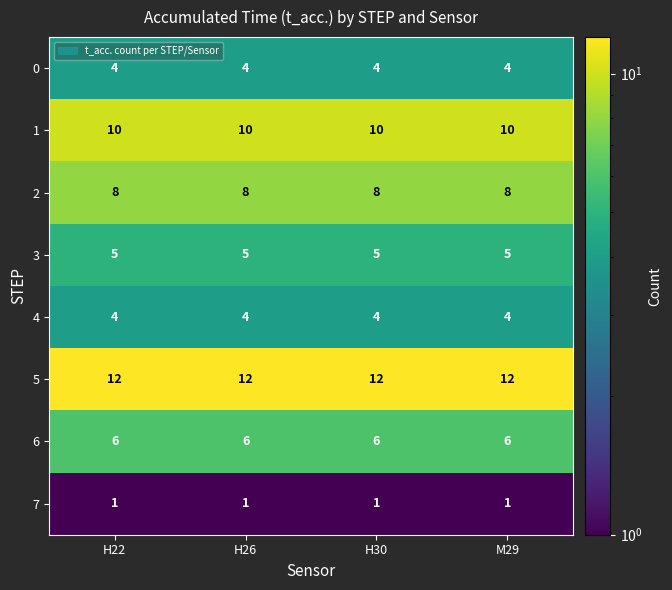

Is it true that 1 equals 14 at H22?

False